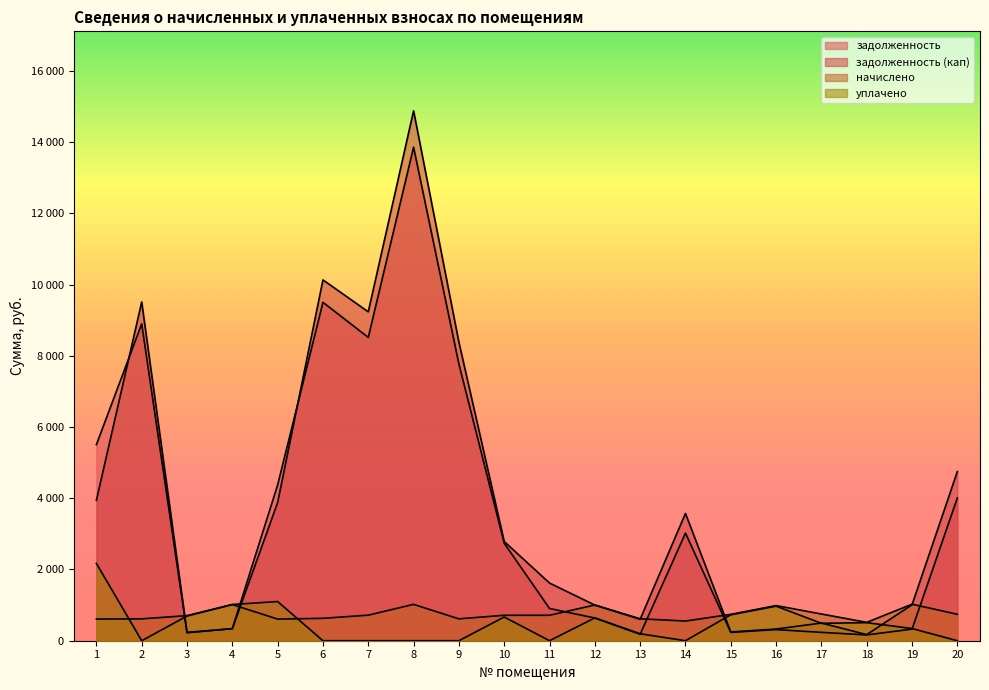

Which series ends up on top after the final intersection of начислено and задолженность (кап)?

задолженность (кап)